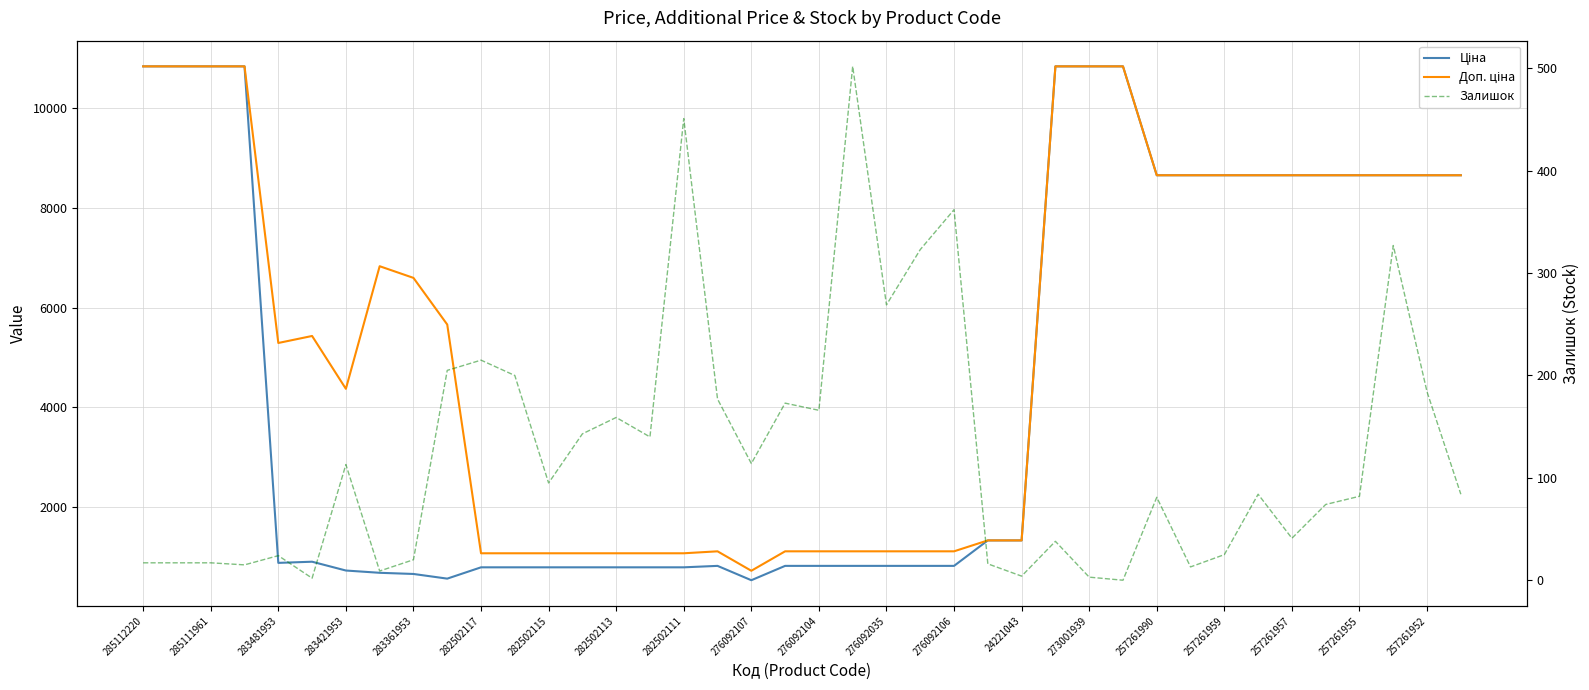

What is the greatest value displayed?

10840.1